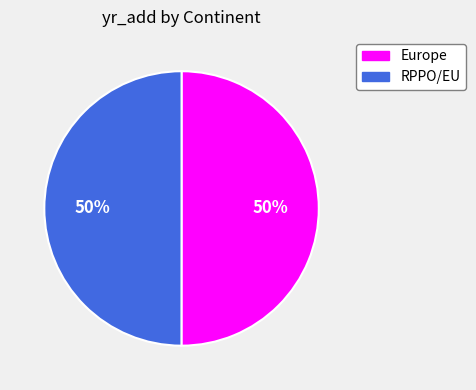

Combined, do RPPO/EU and Europe account for over 50%?

Yes